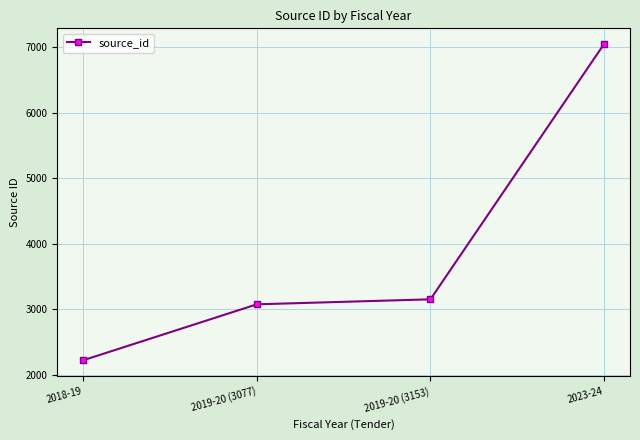

Reading left to right, what are all the values shown in this chart?

2018-19=2225	2019-20 (3077)=3077	2019-20 (3153)=3153	2023-24=7042